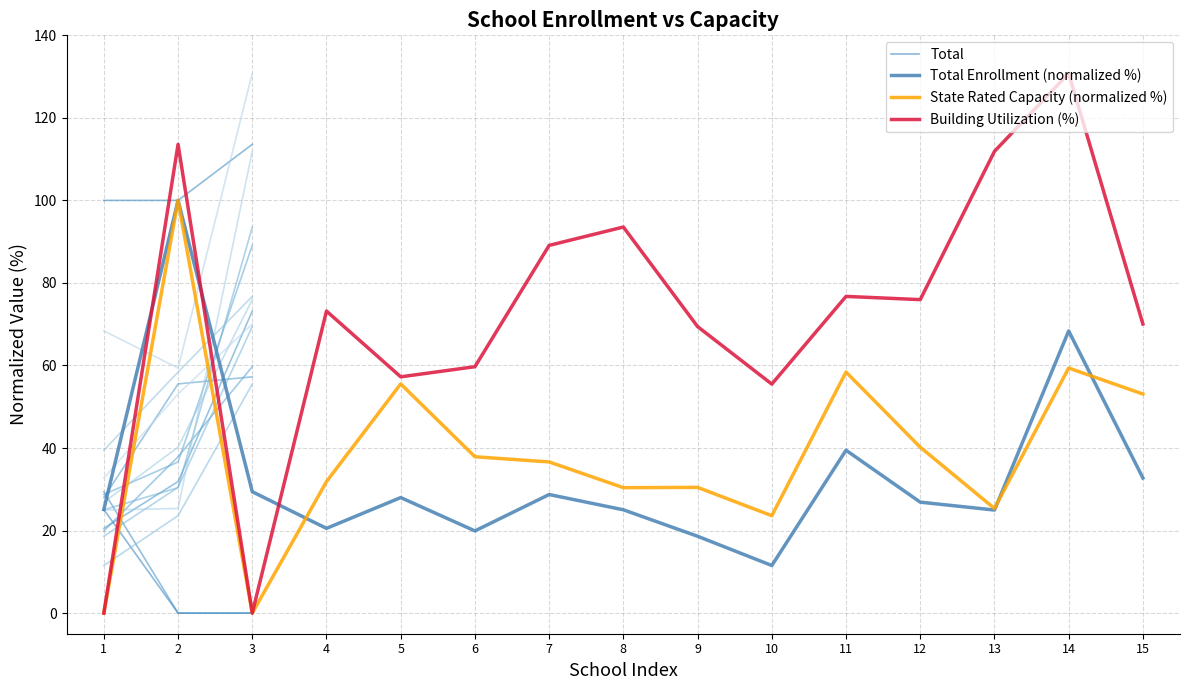

How many times do Building Utilization (%) and Total Enrollment (normalized %) cross each other?

3